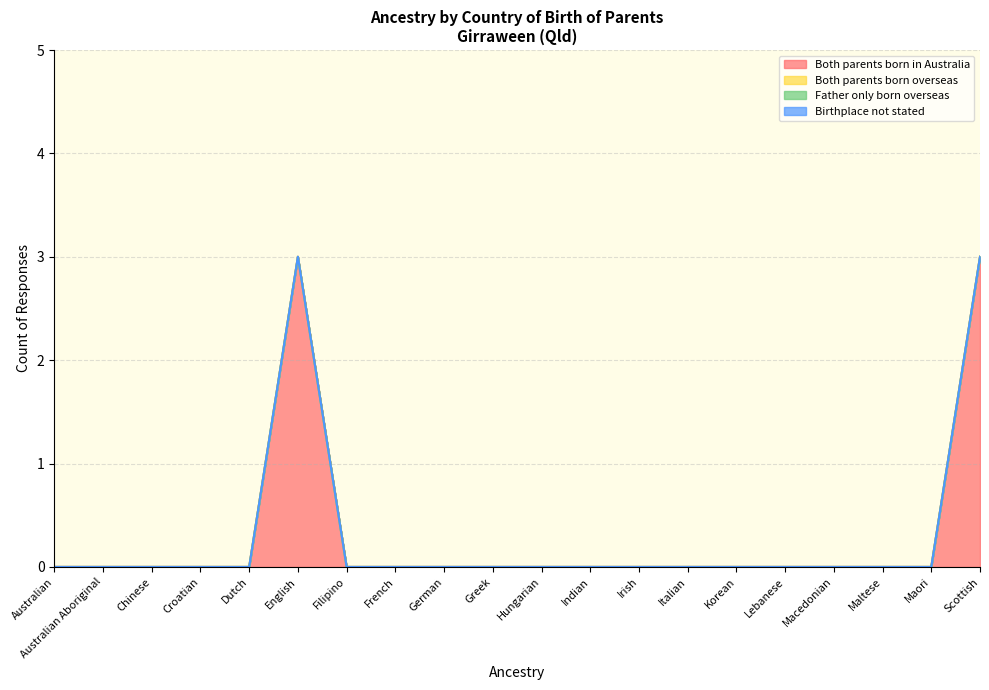

Is it true that Both parents born overseas equals 0 at Hungarian?

True